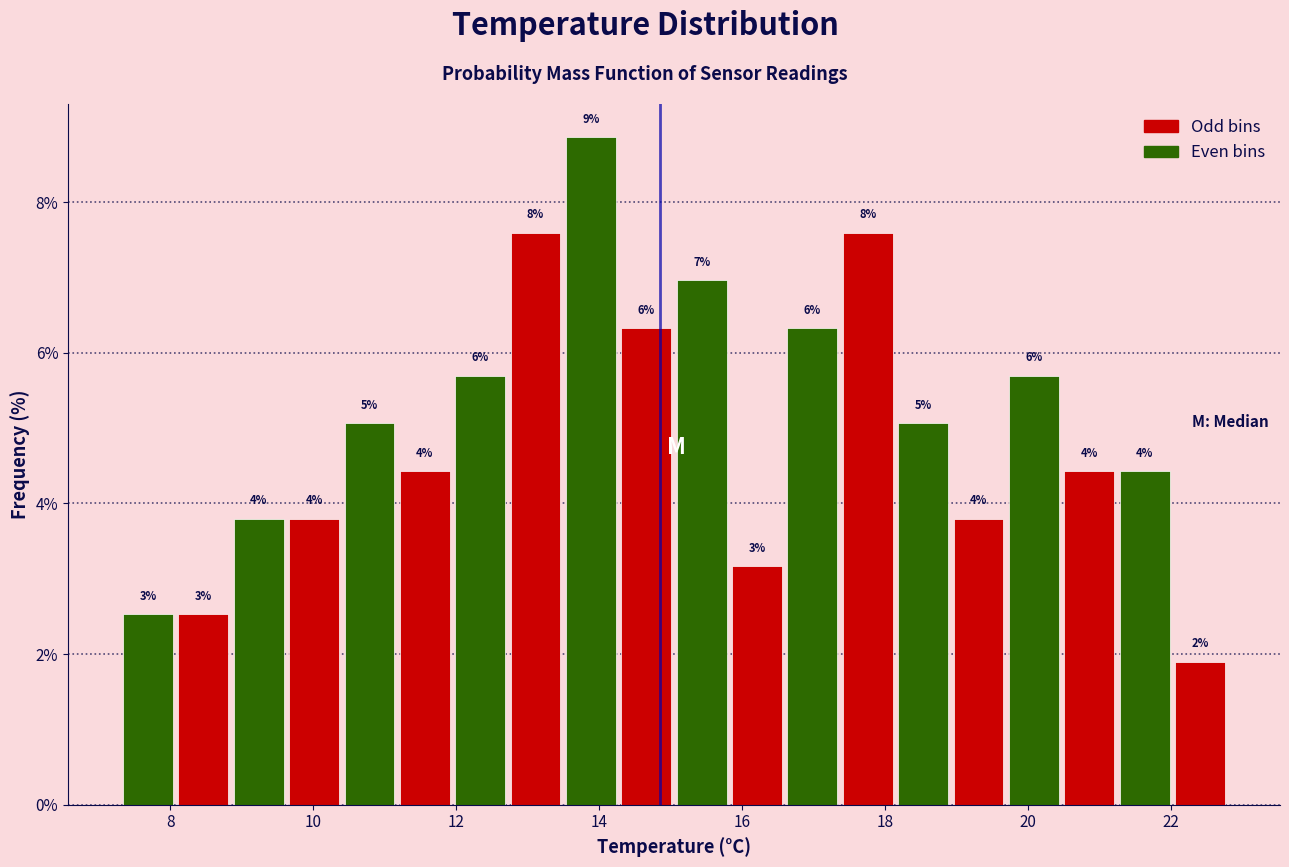

Read against the x-axis, roughly where is the centre of the tallest bar?

13.8